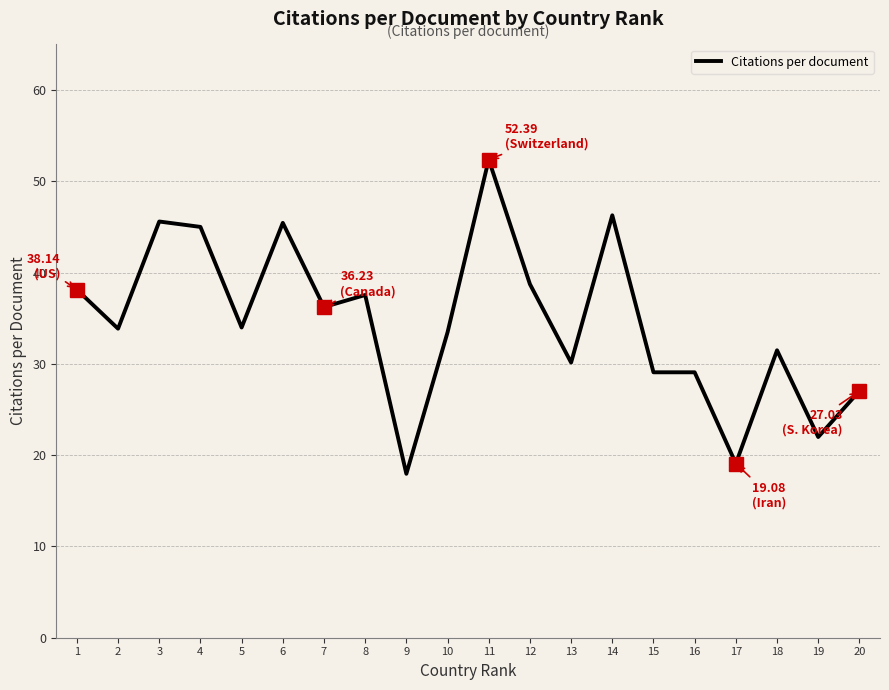

Which category has the lowest value across all series?

9